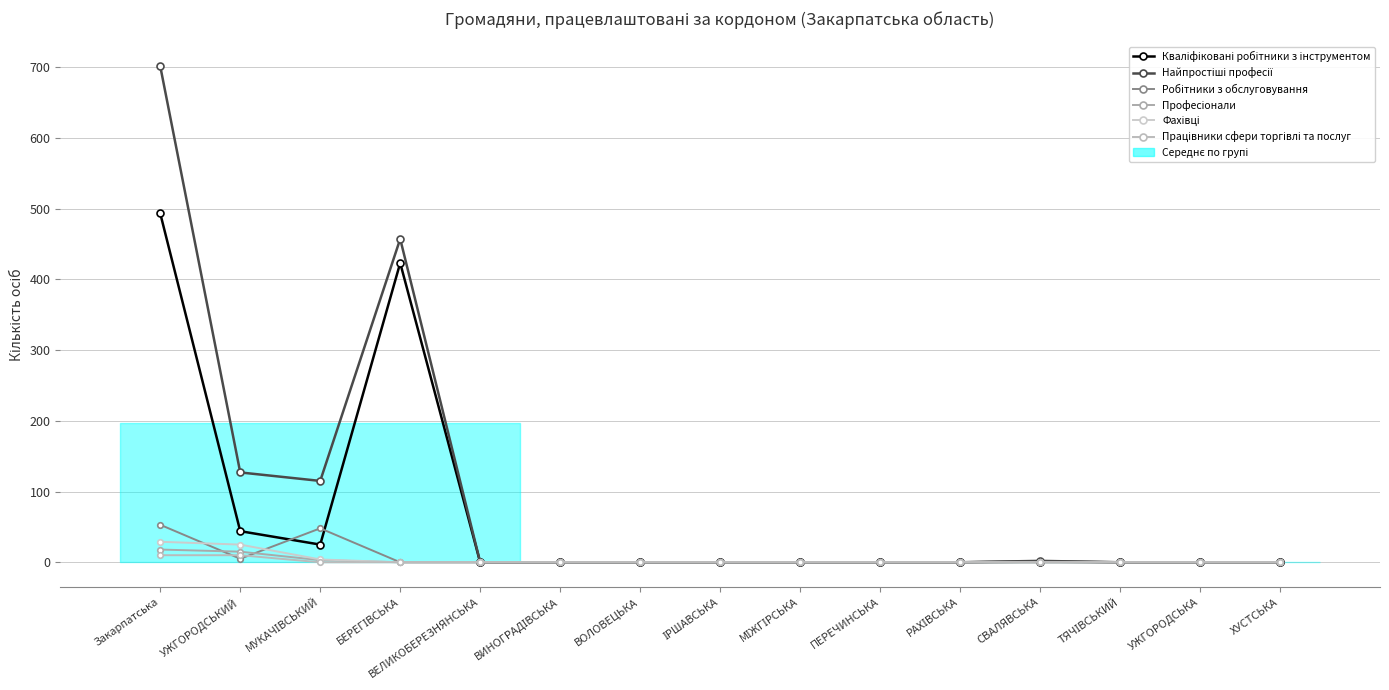

Reading left to right, list all the values displayed in this chart.

Кваліфіковані робітники з інструментом: Закарпатська=493	УЖГОРОДСЬКИЙ=44	МУКАЧІВСЬКИЙ=25	БЕРЕГІВСЬКА=423	ВЕЛИКОБЕРЕЗНЯНСЬКА=0	ВИНОГРАДІВСЬКА=0	ВОЛОВЕЦЬКА=0	ІРШАВСЬКА=0	МІЖГІРСЬКА=0	ПЕРЕЧИНСЬКА=0	РАХІВСЬКА=0	СВАЛЯВСЬКА=1	ТЯЧІВСЬКИЙ=0	УЖГОРОДСЬКА=0	ХУСТСЬКА=0
Найпростіші професії: Закарпатська=701	УЖГОРОДСЬКИЙ=127	МУКАЧІВСЬКИЙ=115	БЕРЕГІВСЬКА=457	ВЕЛИКОБЕРЕЗНЯНСЬКА=0	ВИНОГРАДІВСЬКА=0	ВОЛОВЕЦЬКА=0	ІРШАВСЬКА=0	МІЖГІРСЬКА=0	ПЕРЕЧИНСЬКА=0	РАХІВСЬКА=0	СВАЛЯВСЬКА=2	ТЯЧІВСЬКИЙ=0	УЖГОРОДСЬКА=0	ХУСТСЬКА=0
Робітники з обслуговування: Закарпатська=53	УЖГОРОДСЬКИЙ=5	МУКАЧІВСЬКИЙ=48	БЕРЕГІВСЬКА=0	ВЕЛИКОБЕРЕЗНЯНСЬКА=0	ВИНОГРАДІВСЬКА=0	ВОЛОВЕЦЬКА=0	ІРШАВСЬКА=0	МІЖГІРСЬКА=0	ПЕРЕЧИНСЬКА=0	РАХІВСЬКА=0	СВАЛЯВСЬКА=0	ТЯЧІВСЬКИЙ=0	УЖГОРОДСЬКА=0	ХУСТСЬКА=0
Професіонали: Закарпатська=18	УЖГОРОДСЬКИЙ=15	МУКАЧІВСЬКИЙ=3	БЕРЕГІВСЬКА=0	ВЕЛИКОБЕРЕЗНЯНСЬКА=0	ВИНОГРАДІВСЬКА=0	ВОЛОВЕЦЬКА=0	ІРШАВСЬКА=0	МІЖГІРСЬКА=0	ПЕРЕЧИНСЬКА=0	РАХІВСЬКА=0	СВАЛЯВСЬКА=0	ТЯЧІВСЬКИЙ=0	УЖГОРОДСЬКА=0	ХУСТСЬКА=0
Фахівці: Закарпатська=29	УЖГОРОДСЬКИЙ=25	МУКАЧІВСЬКИЙ=4	БЕРЕГІВСЬКА=0	ВЕЛИКОБЕРЕЗНЯНСЬКА=0	ВИНОГРАДІВСЬКА=0	ВОЛОВЕЦЬКА=0	ІРШАВСЬКА=0	МІЖГІРСЬКА=0	ПЕРЕЧИНСЬКА=0	РАХІВСЬКА=0	СВАЛЯВСЬКА=0	ТЯЧІВСЬКИЙ=0	УЖГОРОДСЬКА=0	ХУСТСЬКА=0
Працівники сфери торгівлі та послуг: Закарпатська=10	УЖГОРОДСЬКИЙ=10	МУКАЧІВСЬКИЙ=0	БЕРЕГІВСЬКА=0	ВЕЛИКОБЕРЕЗНЯНСЬКА=0	ВИНОГРАДІВСЬКА=0	ВОЛОВЕЦЬКА=0	ІРШАВСЬКА=0	МІЖГІРСЬКА=0	ПЕРЕЧИНСЬКА=0	РАХІВСЬКА=0	СВАЛЯВСЬКА=0	ТЯЧІВСЬКИЙ=0	УЖГОРОДСЬКА=0	ХУСТСЬКА=0